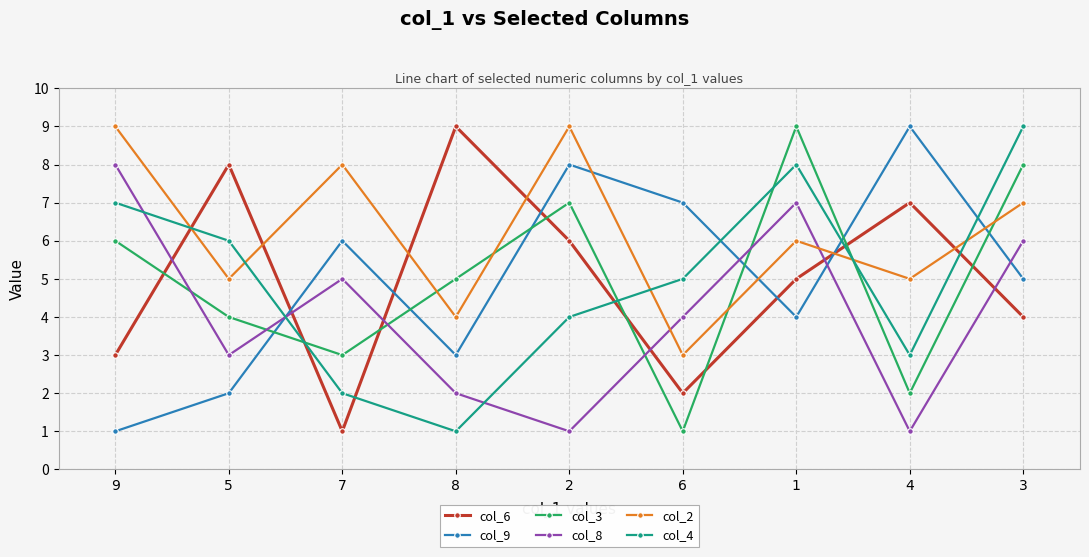

What is the label of the 5th point from the right?

2